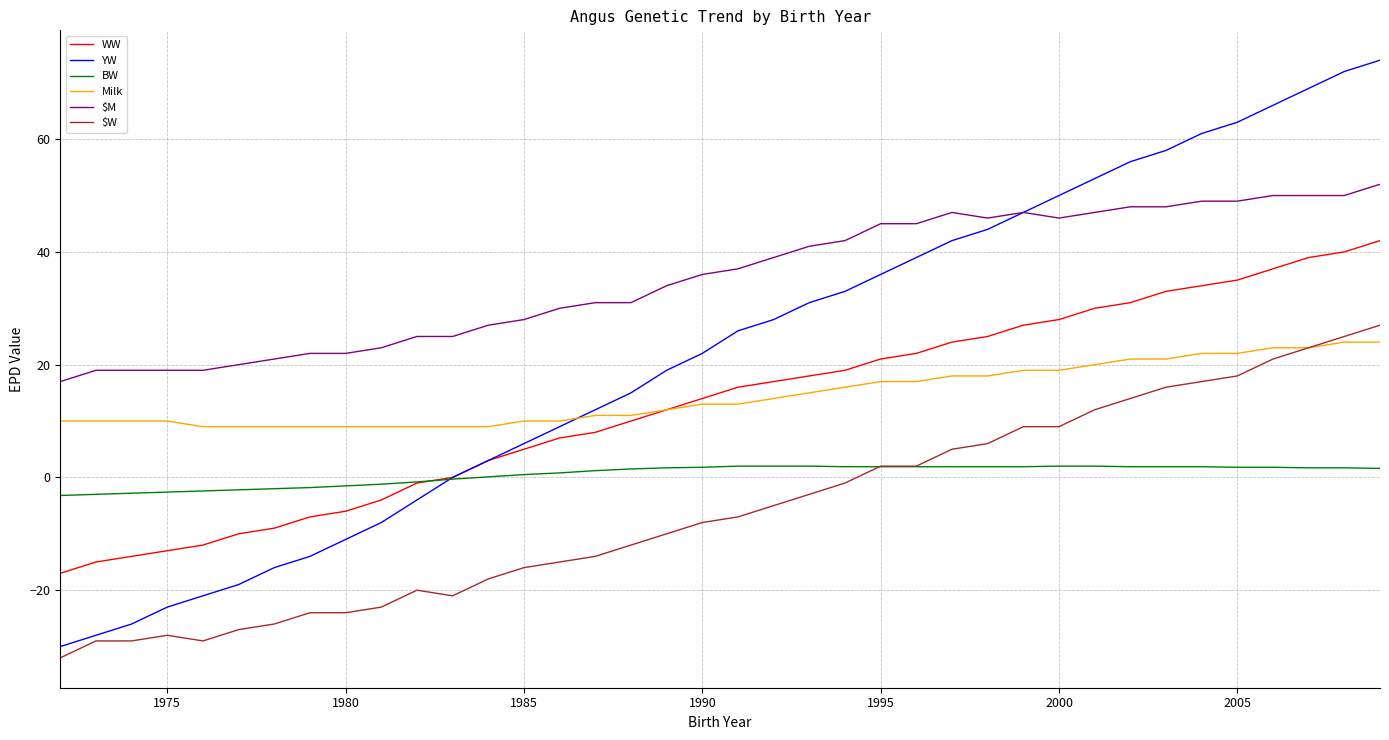

True or false: BW and Milk intersect in this chart.

False